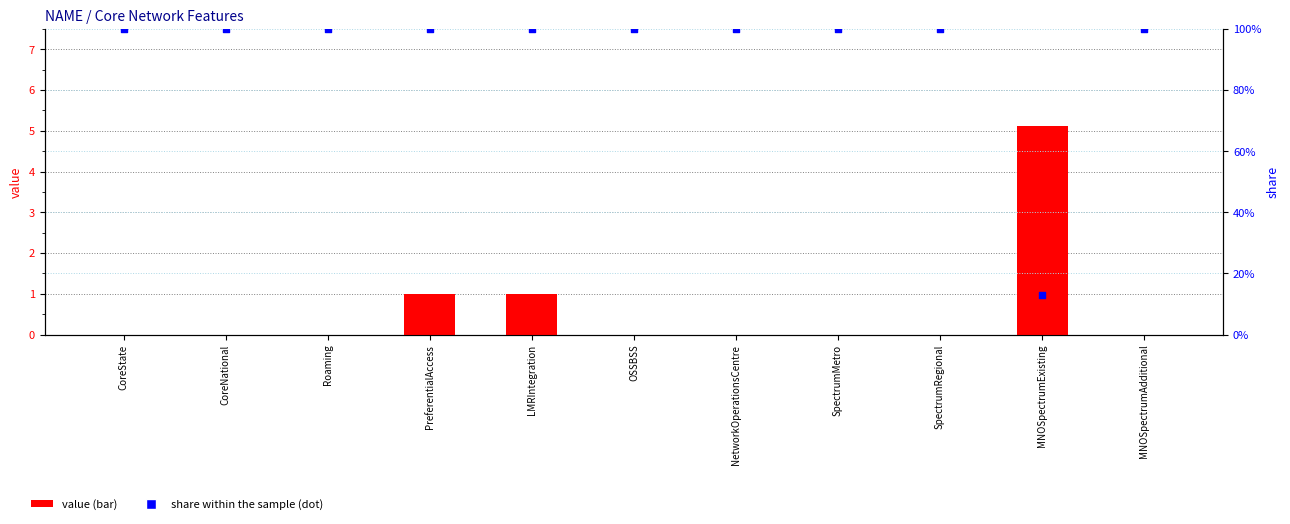

At which category is the sum across all series the highest?

MNOSpectrumExisting